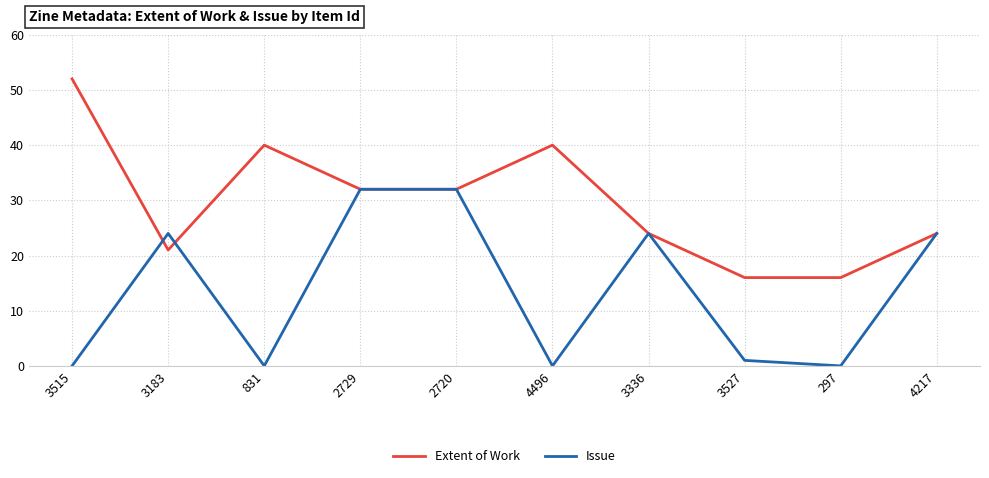

What position from the right is 4217?

1